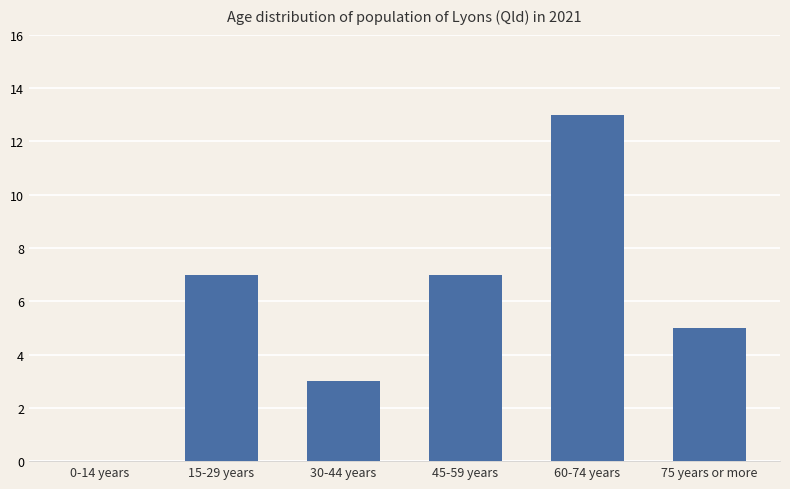

The chart shows a value of 7 at 75 years or more. True or false?

False